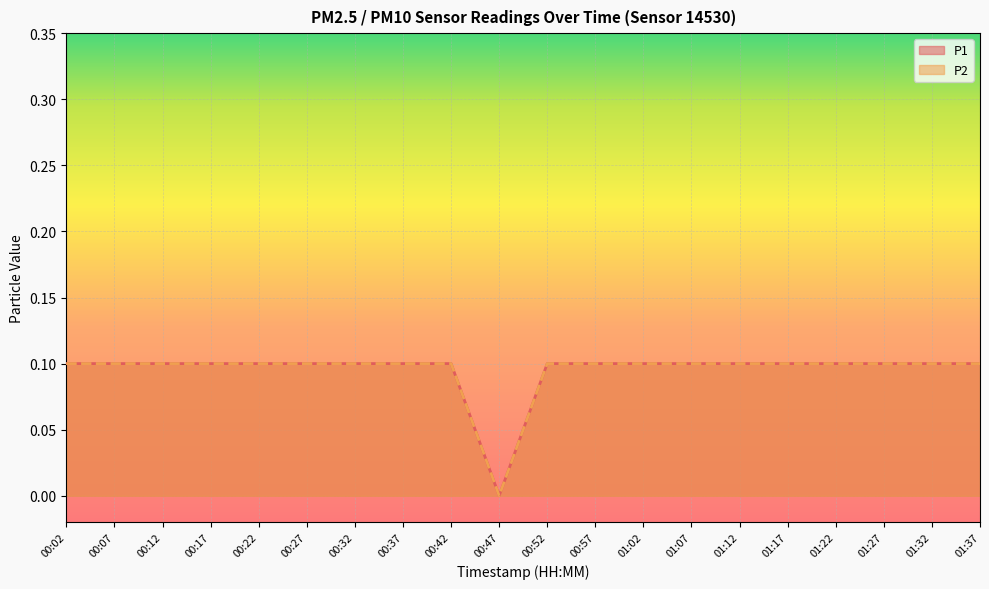

Reading left to right, extract all data points from this chart.

P1: 00:02=0.1	00:07=0.1	00:12=0.1	00:17=0.1	00:22=0.1	00:27=0.1	00:32=0.1	00:37=0.1	00:42=0.1	00:47=0.0	00:52=0.1	00:57=0.1	01:02=0.1	01:07=0.1	01:12=0.1	01:17=0.1	01:22=0.1	01:27=0.1	01:32=0.1	01:37=0.1
P2: 00:02=0.1	00:07=0.1	00:12=0.1	00:17=0.1	00:22=0.1	00:27=0.1	00:32=0.1	00:37=0.1	00:42=0.1	00:47=0.0	00:52=0.1	00:57=0.1	01:02=0.1	01:07=0.1	01:12=0.1	01:17=0.1	01:22=0.1	01:27=0.1	01:32=0.1	01:37=0.1